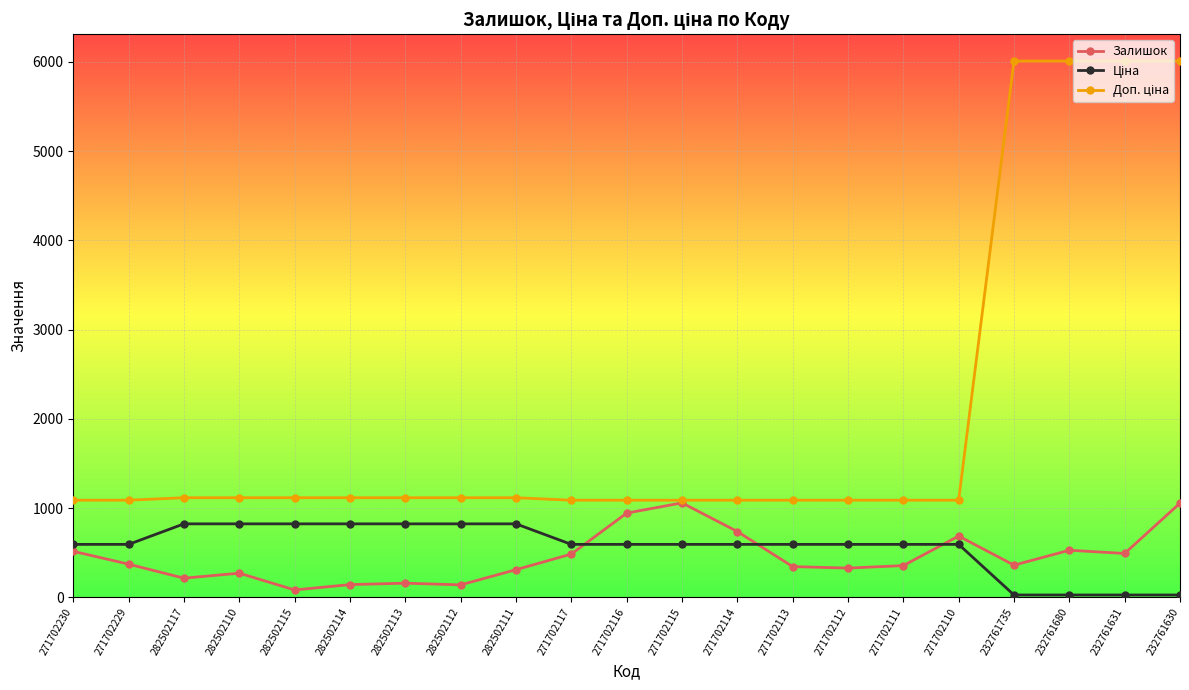

The value of Залишок at 232761735 is 361.0. True or false?

True